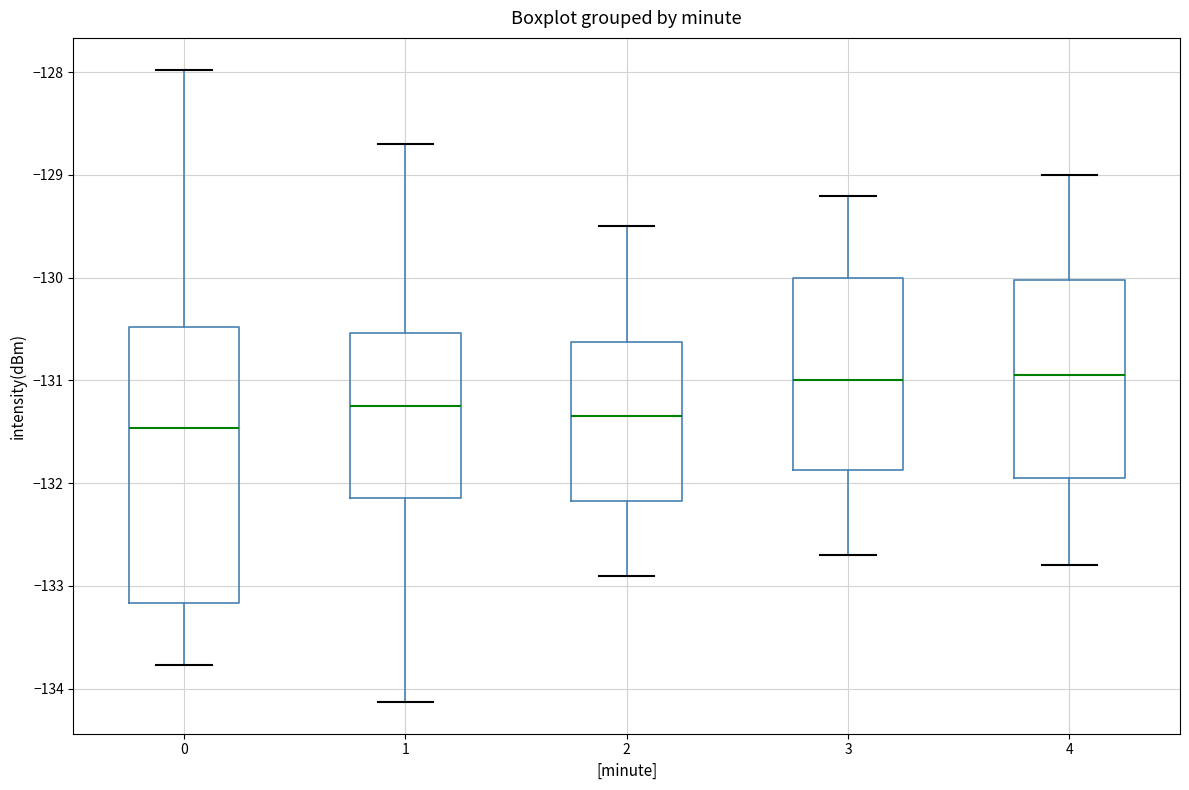

Reading left to right, read every box against the y-axis: the position of its median line, the range the box covers, and the ends of its whiskers. The values are not printed on the chart, so give them approximately, as read against the axis.

0: median -131.5, box -133.2 to -130.5, whiskers -133.8 to -128.0
1: median -131.2, box -132.1 to -130.5, whiskers -134.1 to -128.7
2: median -131.3, box -132.2 to -130.6, whiskers -132.9 to -129.5
3: median -131.0, box -131.9 to -130.0, whiskers -132.7 to -129.2
4: median -130.9, box -131.9 to -130.0, whiskers -132.8 to -129.0